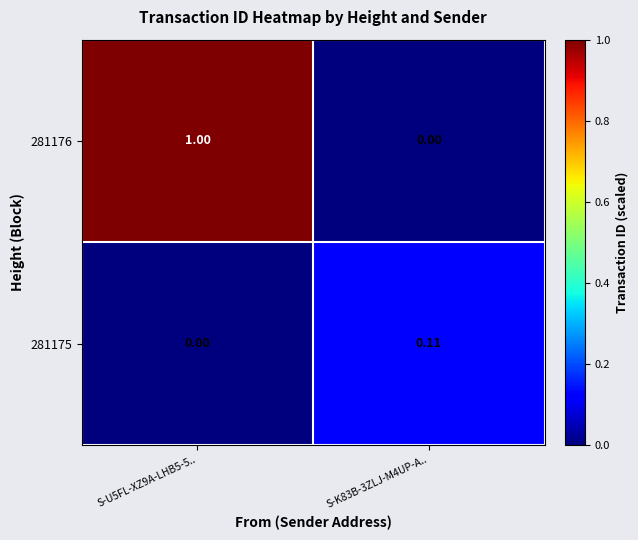

Is the value of 281175 at S-U5FL-XZ9A-LHB5-5.. greater than the value of 281176 at S-U5FL-XZ9A-LHB5-5..?

No